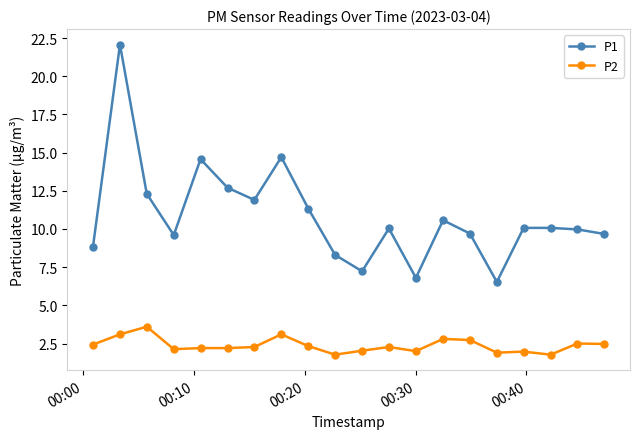

At how many categories does at least one series exceed 7?

18